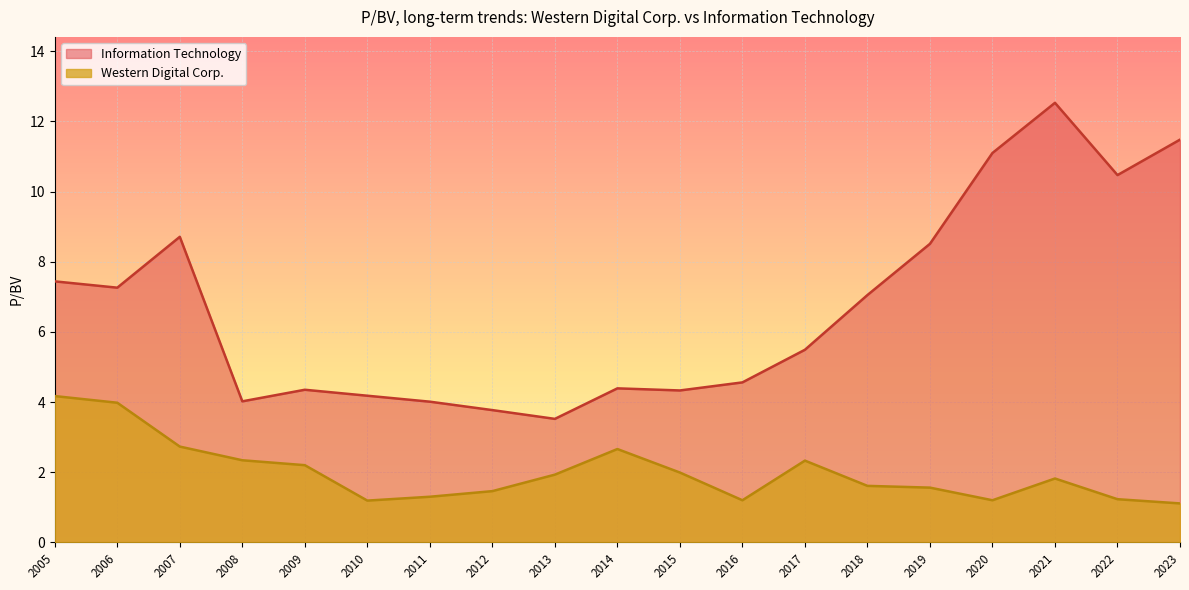

How many data points in Information Technology are less than 5?

9